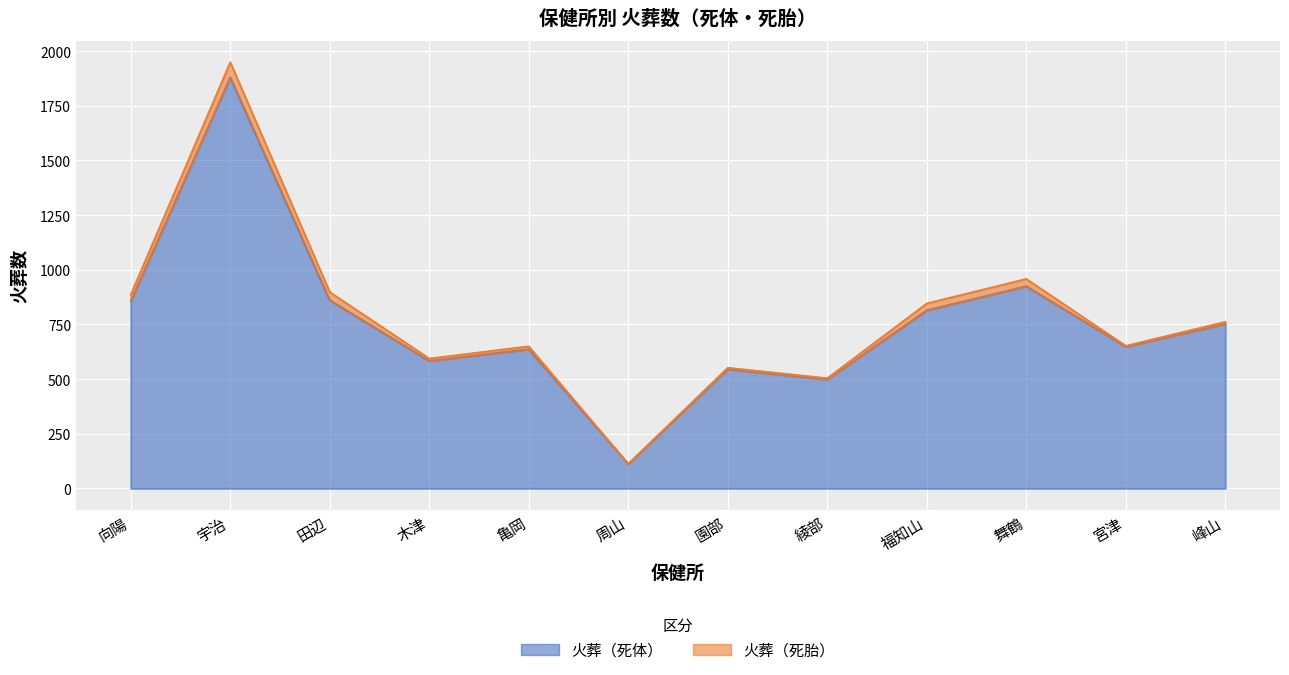

What is the change in value from 宇治 to 木津?

-1296